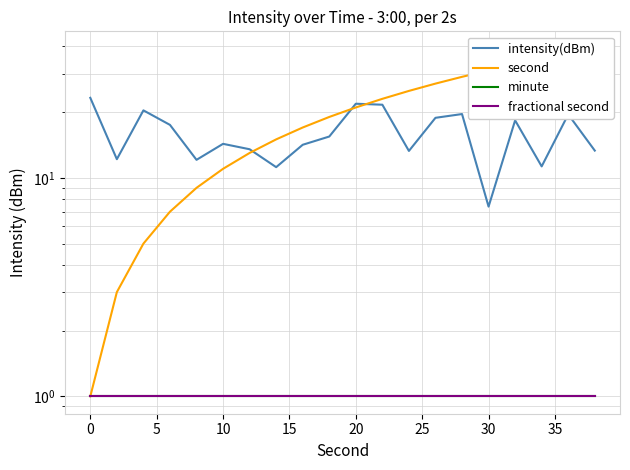

True or false: minute has a value of 0.3 at 35.

False